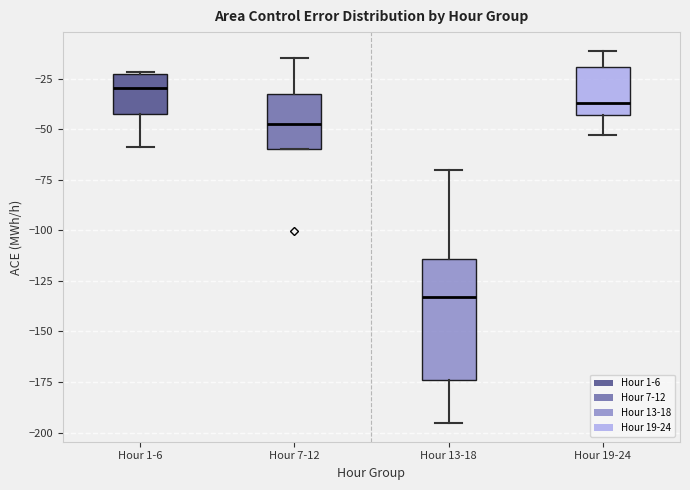

Which box's median line is the highest?

Hour 1-6